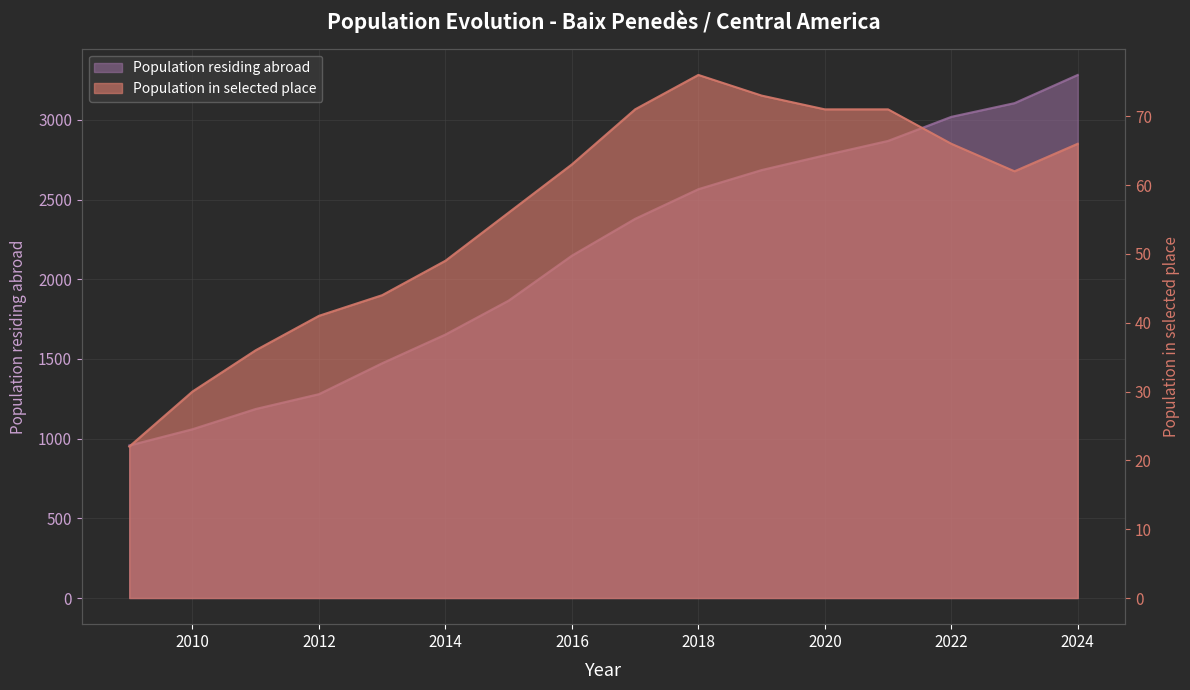

Which series has the largest range (max minus min)?

Population residing abroad